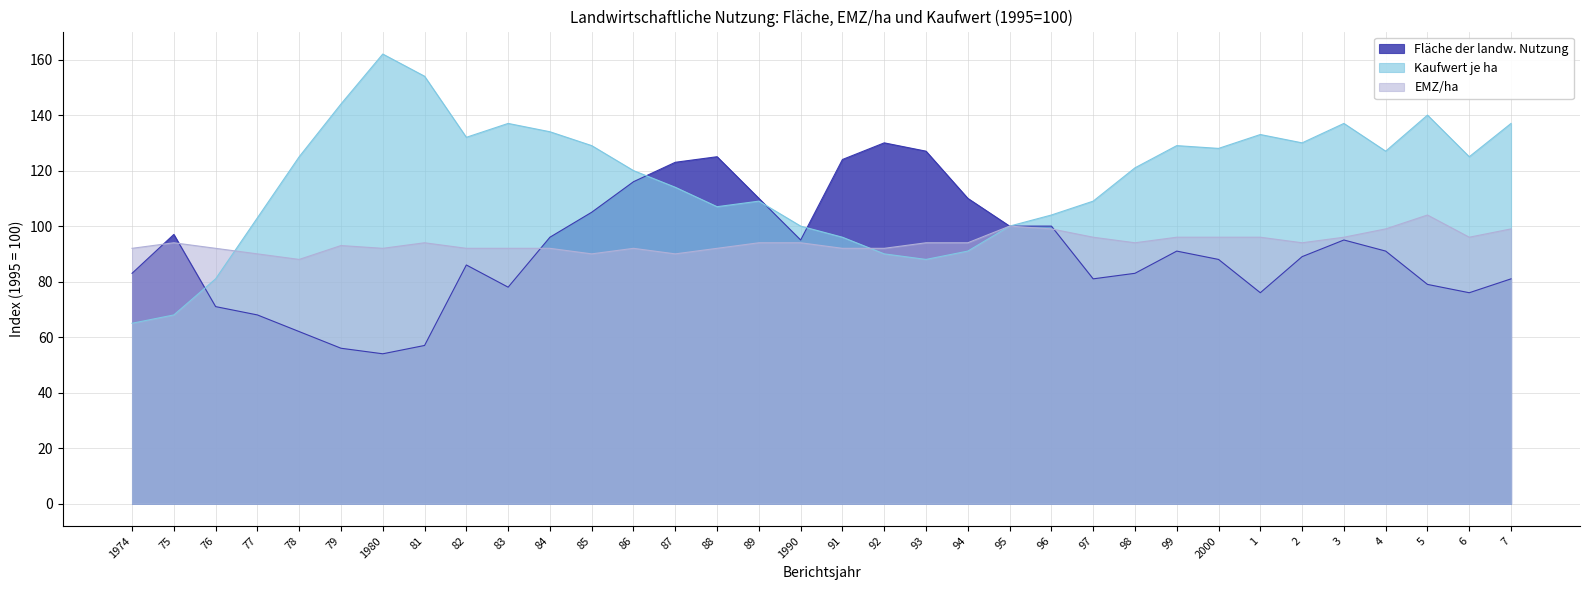

Reading right to left, extract all data points from this chart.

Fläche der landw. Nutzung: 81	76	79	91	95	89	76	88	91	83	81	100	100	110	127	130	124	95	110	125	123	116	105	96	78	86	57	54	56	62	68	71	97	83
Kaufwert je ha: 137	125	140	127	137	130	133	128	129	121	109	104	100	91	88	90	96	100	109	107	114	120	129	134	137	132	154	162	144	125	103	81	68	65
EMZ/ha: 99	96	104	99	96	94	96	96	96	94	96	99	100	94	94	92	92	94	94	92	90	92	90	92	92	92	94	92	93	88	90	92	94	92